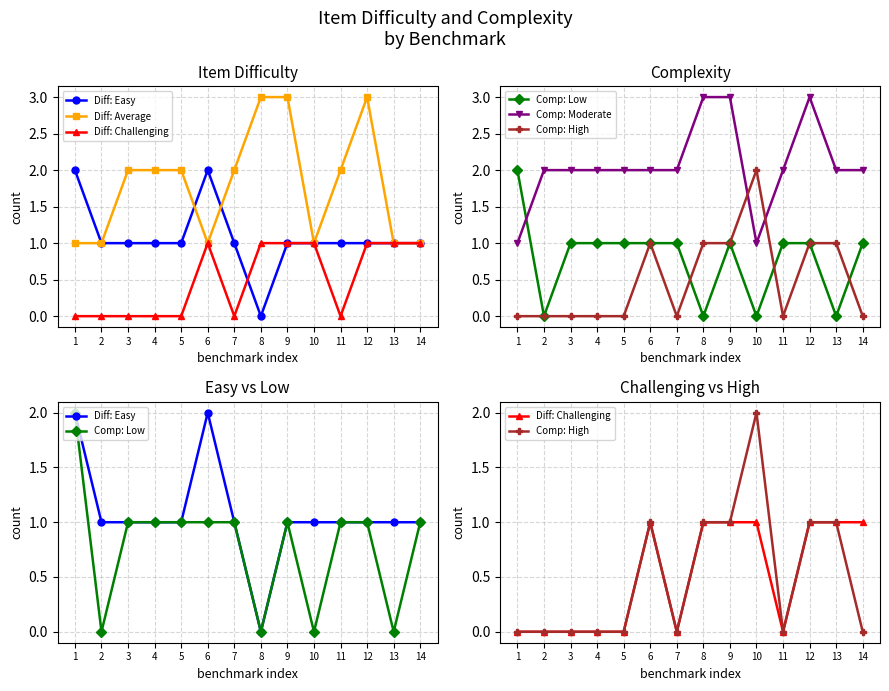

Reading left to right, list all the values displayed in this chart.

Diff: Easy: 1=2	2=1	3=1	4=1	5=1	6=2	7=1	8=0	9=1	10=1	11=1	12=1	13=1	14=1
Diff: Average: 1=1	2=1	3=2	4=2	5=2	6=1	7=2	8=3	9=3	10=1	11=2	12=3	13=1	14=1
Diff: Challenging: 1=0	2=0	3=0	4=0	5=0	6=1	7=0	8=1	9=1	10=1	11=0	12=1	13=1	14=1
Comp: Low: 1=2	2=0	3=1	4=1	5=1	6=1	7=1	8=0	9=1	10=0	11=1	12=1	13=0	14=1
Comp: Moderate: 1=1	2=2	3=2	4=2	5=2	6=2	7=2	8=3	9=3	10=1	11=2	12=3	13=2	14=2
Comp: High: 1=0	2=0	3=0	4=0	5=0	6=1	7=0	8=1	9=1	10=2	11=0	12=1	13=1	14=0